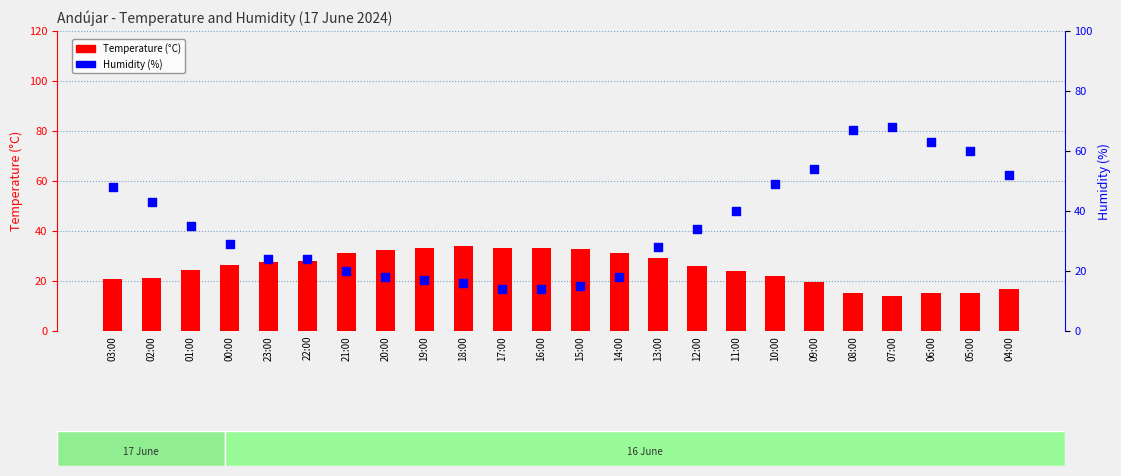

At how many categories does at least one series exceed 61?

3